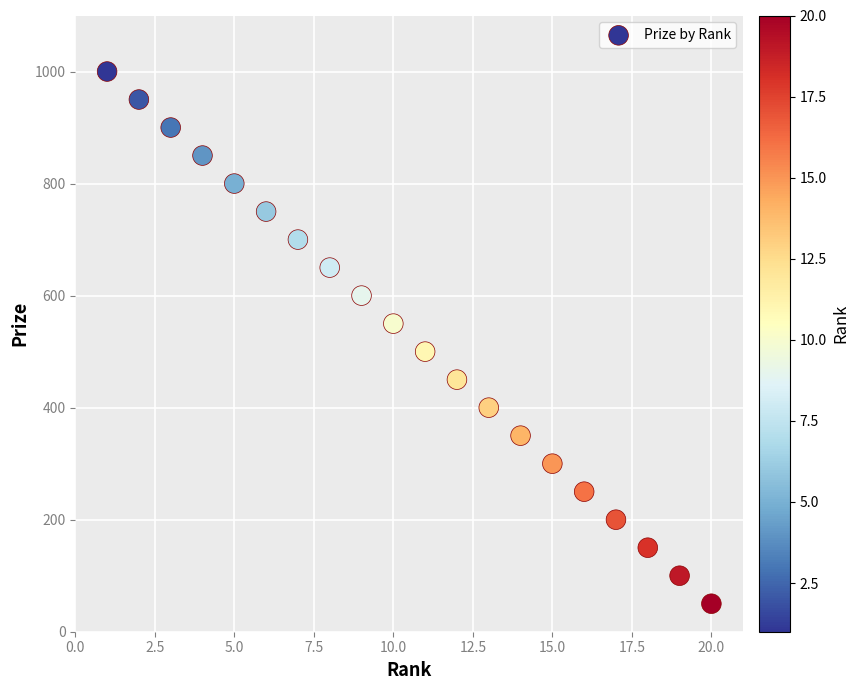

What is the range of X values (max minus min)?

19